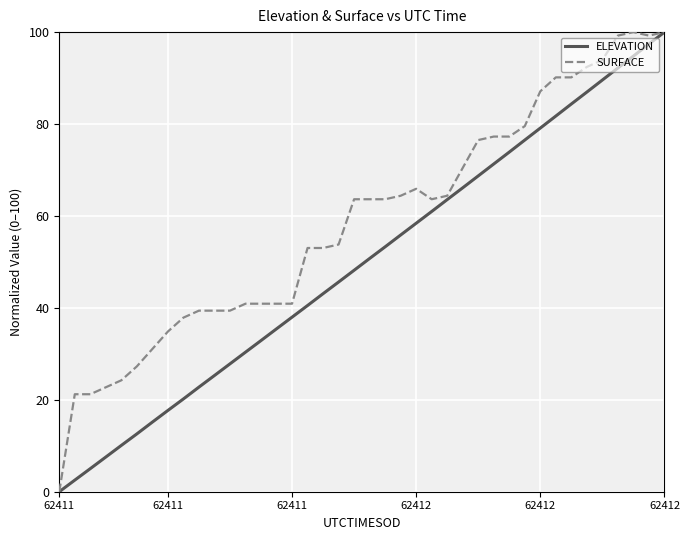

Rank the series by their average value, from lowest to highest.

ELEVATION, SURFACE